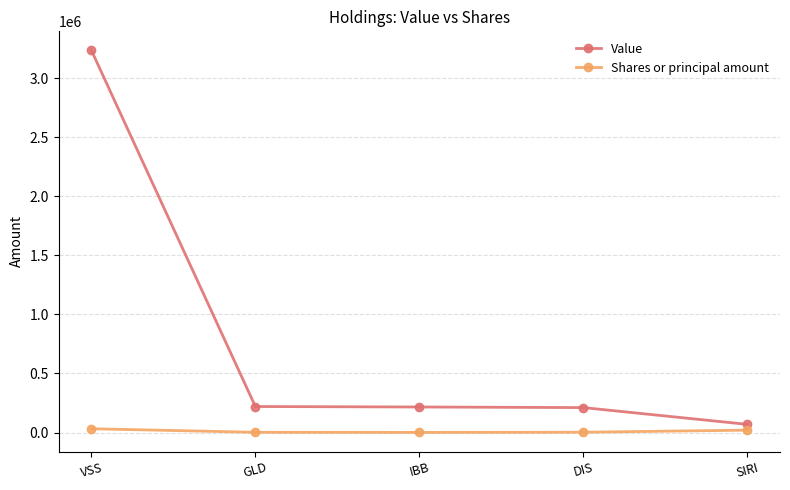

Is the value of Shares or principal amount at GLD greater than the value of Value at DIS?

No